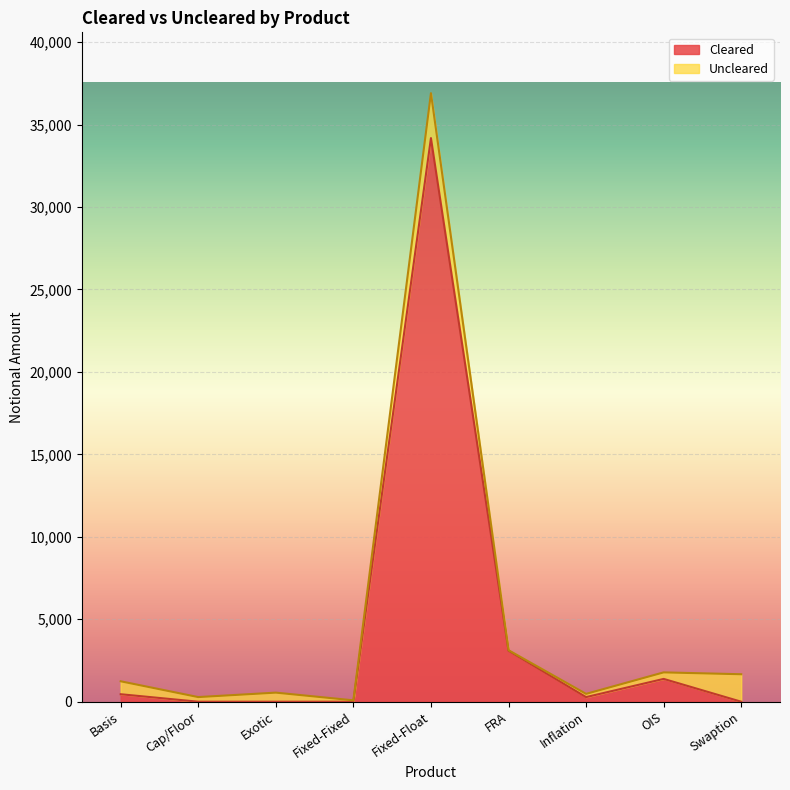

Between Fixed-Float and Basis, which is larger?

Fixed-Float